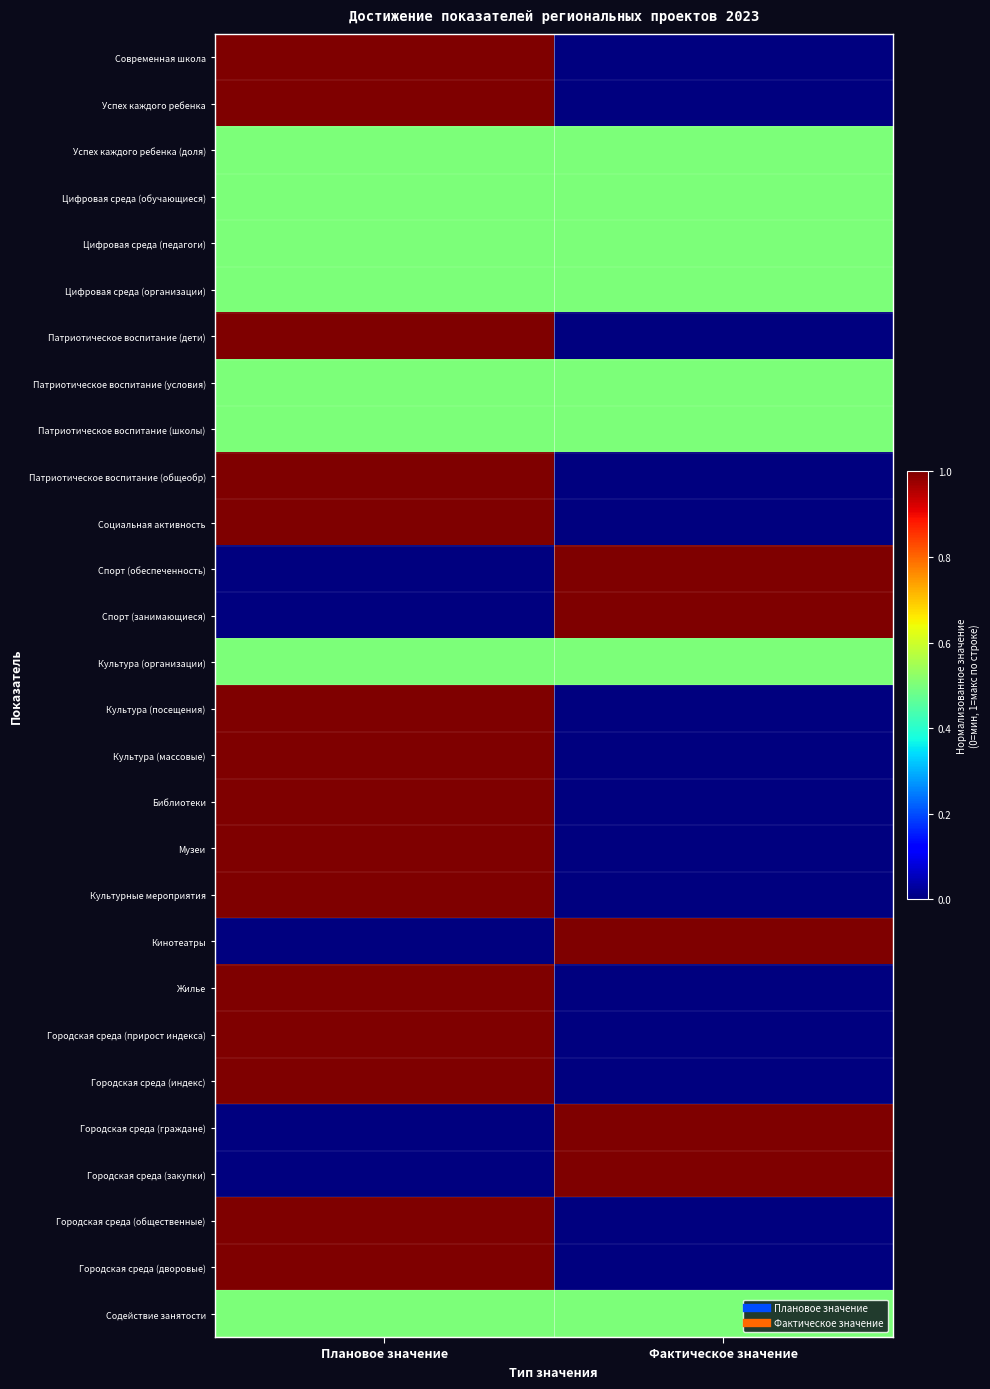

What is the difference between the highest and lowest values at Фактическое значение?

1.0